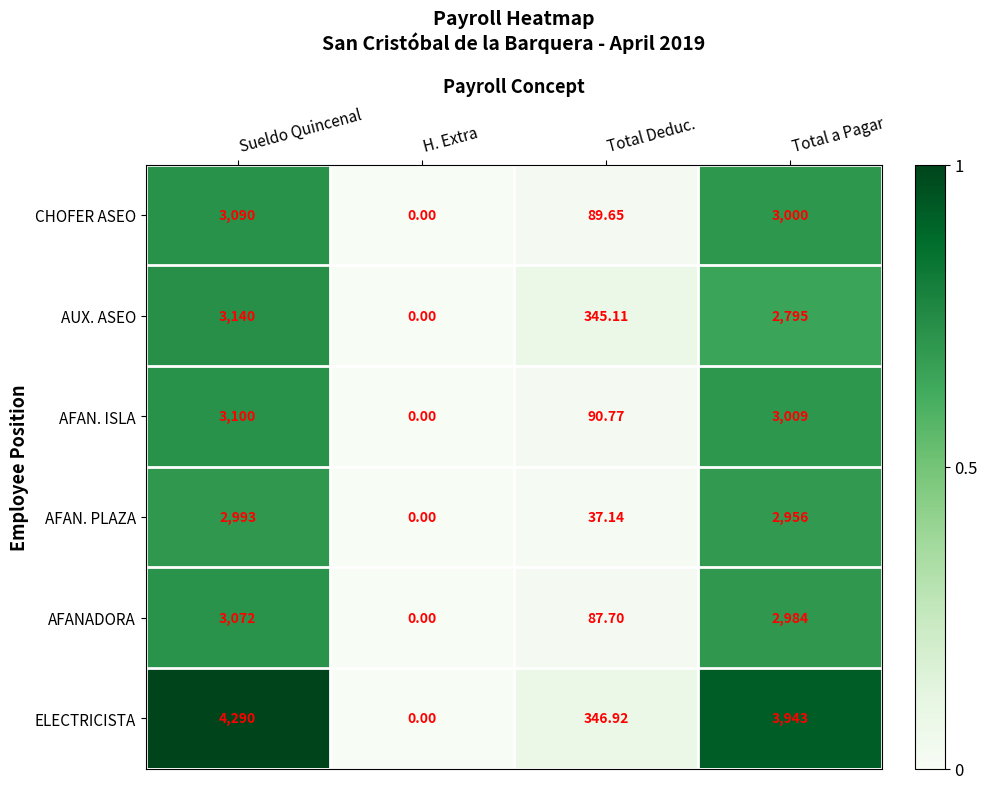

Rank the series at Sueldo Quincenal from highest to lowest value.

ELECTRICISTA, AUX. ASEO, AFAN. ISLA, CHOFER ASEO, AFANADORA, AFAN. PLAZA